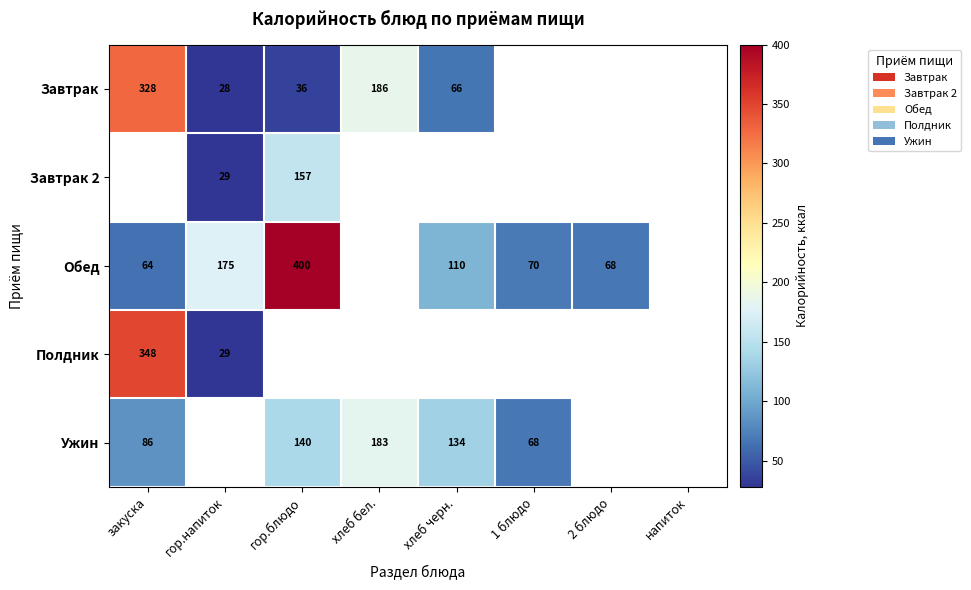

Is it true that Полдник equals 574 at закуска?

False